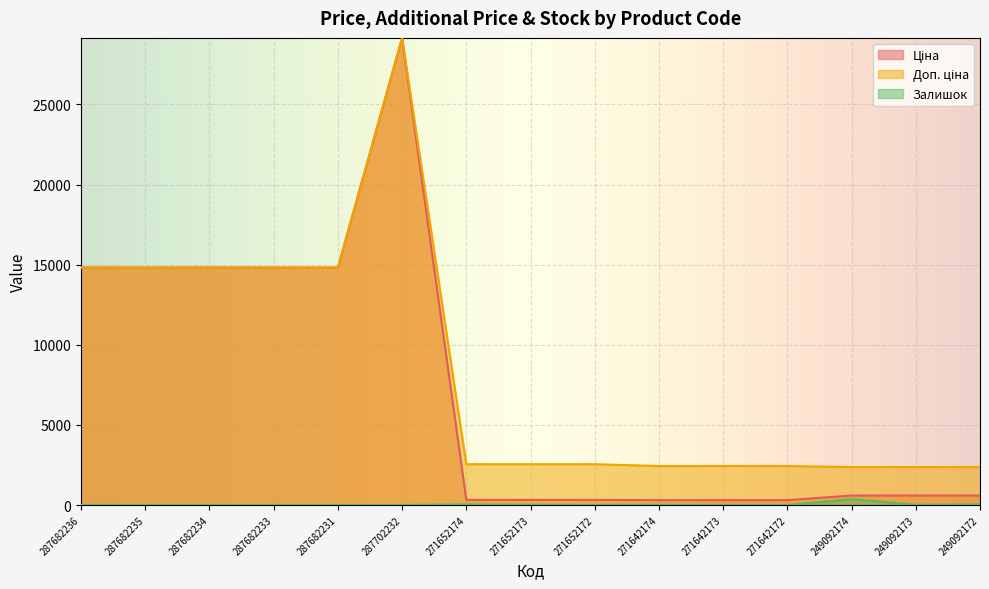

What is the label of the 4th point from the left?

287682233